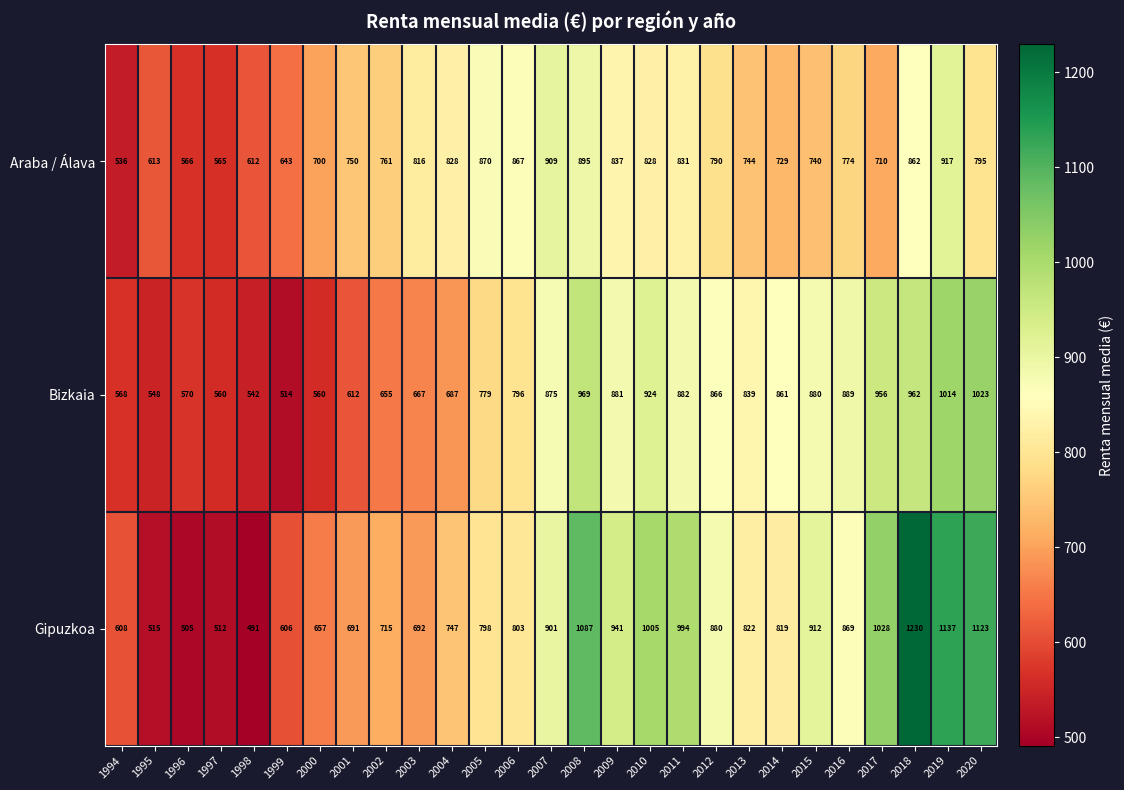

Rank the series by their average value, from highest to lowest.

Gipuzkoa, Bizkaia, Araba / Álava